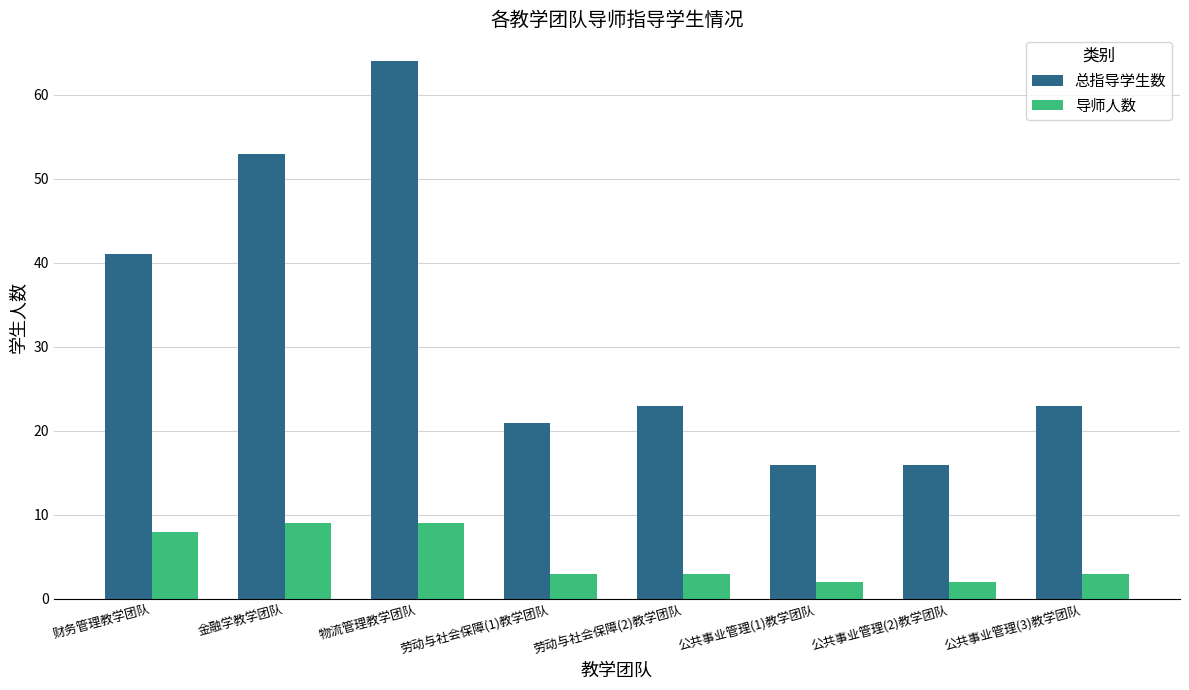

What is the value of the 总指导学生数 bar at the 1st from the left?

41